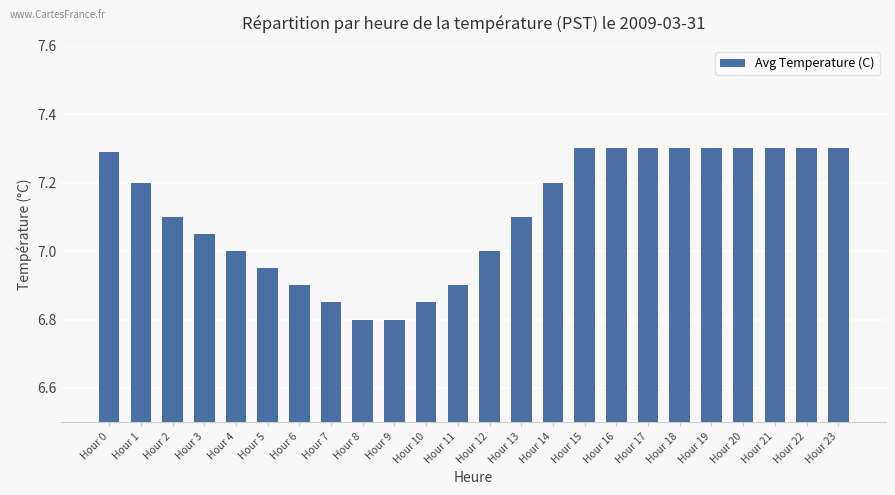

What is the value of the 24th bar from the left?

7.3